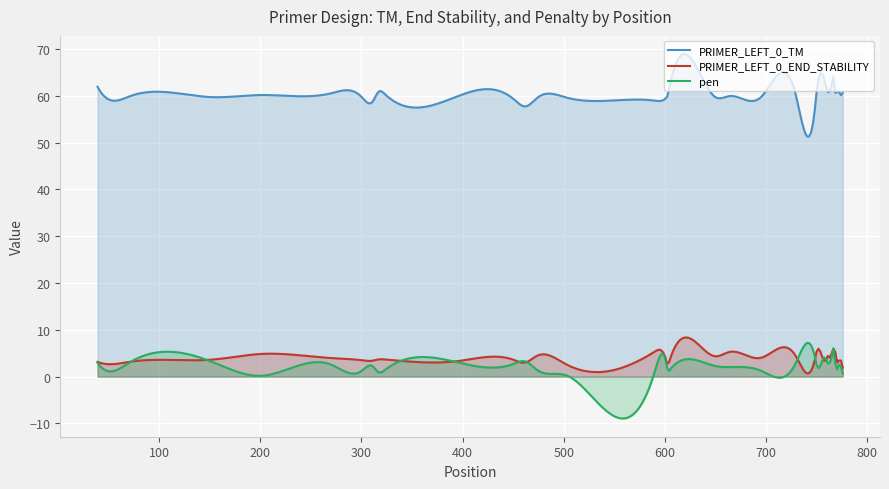

What is the difference between the PRIMER_LEFT_0_TM values at 10 and 27?

1.2